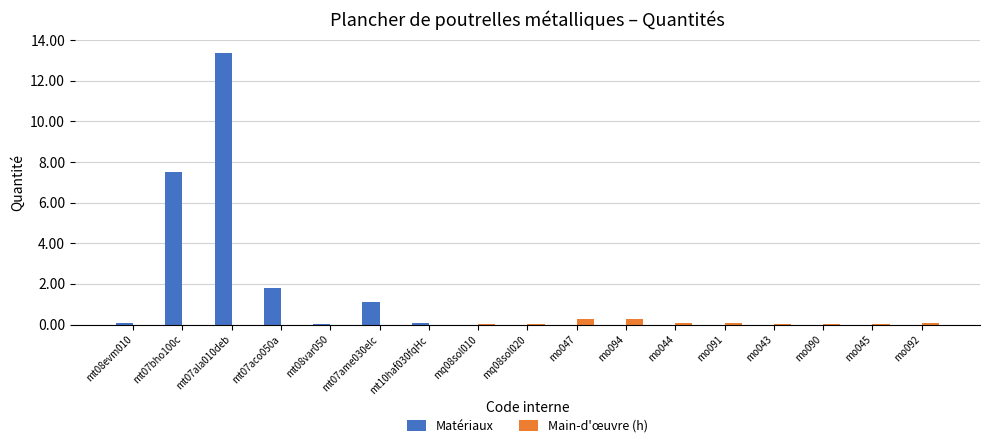

How many categories are shown in the chart?

17